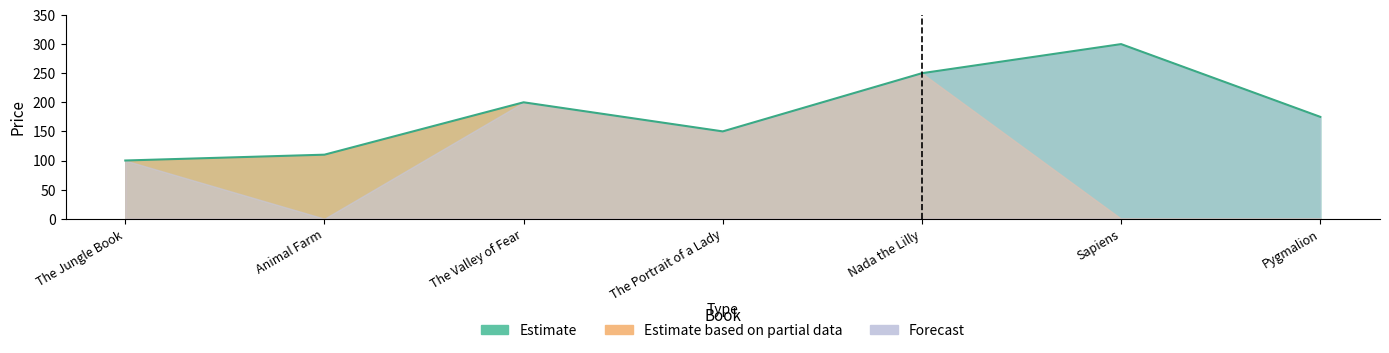

How many interior local peaks does the Estimate series have?

2